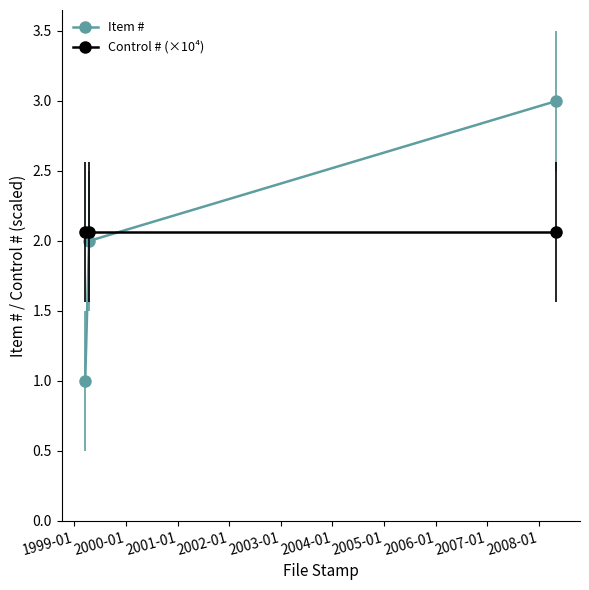

What is the sum of all Control # (×10⁴) values?

6.2